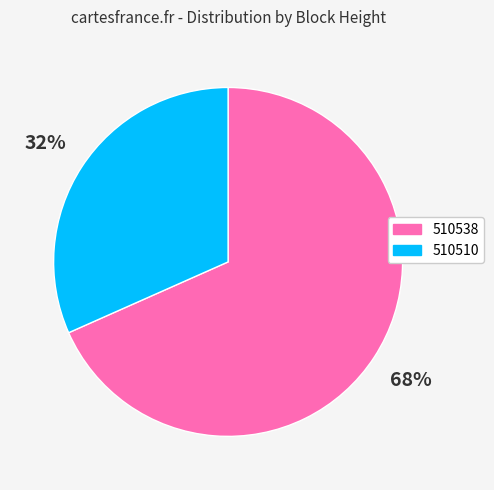

Rank the categories by value from lowest to highest.

510510, 510538